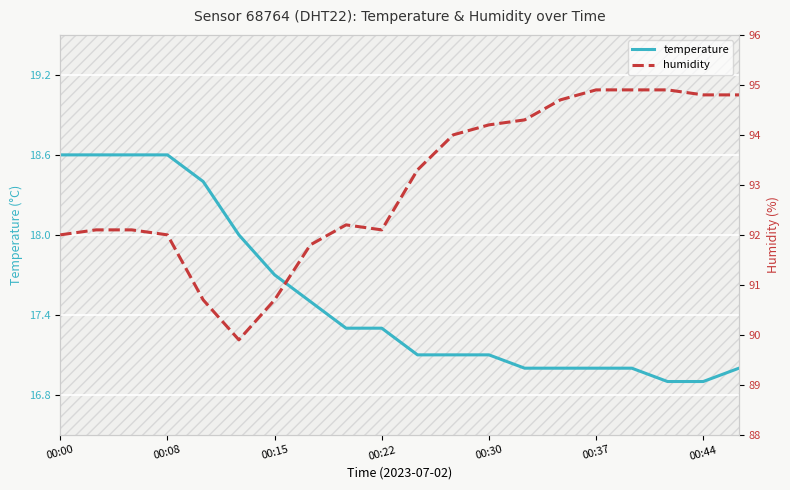

At how many categories does at least one series exceed 75?

20